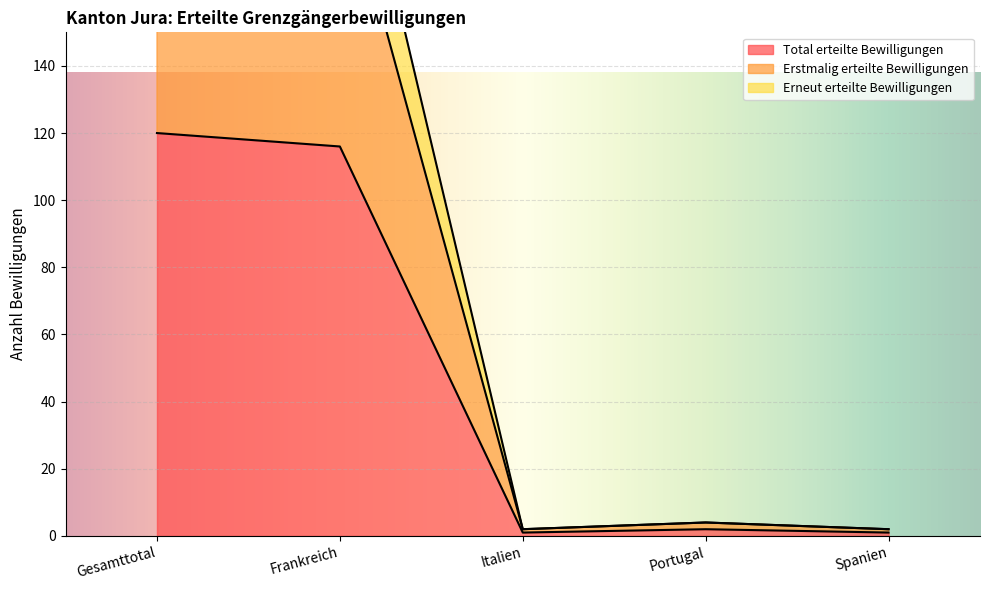

Does the chart display data point markers on the line(s)?

No